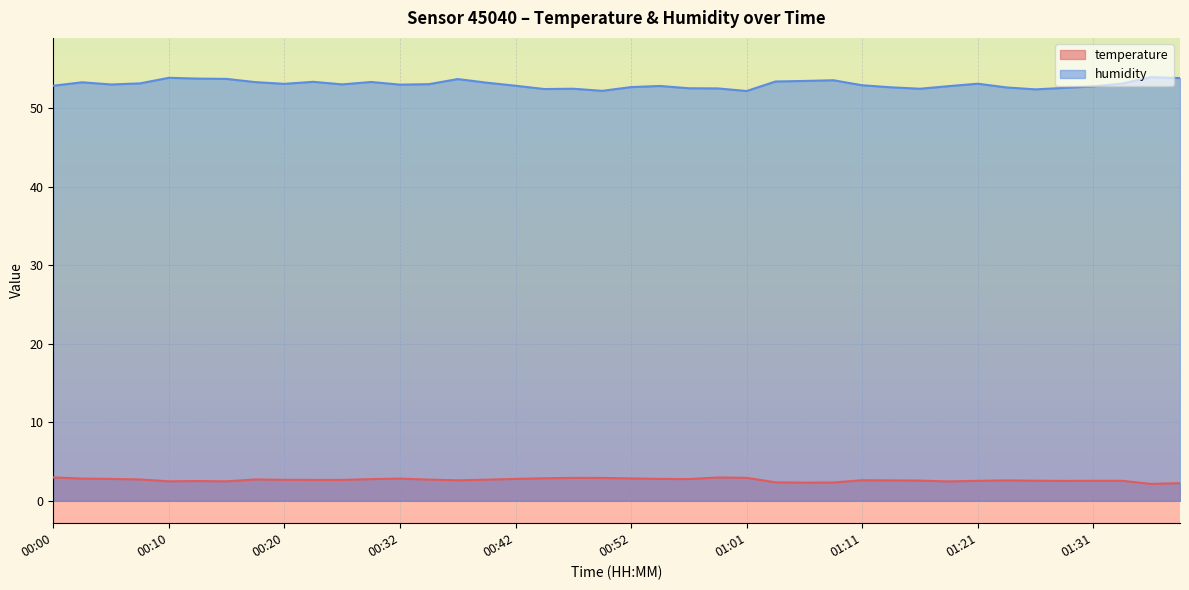

What is the label of the 33rd point from the right?

00:17